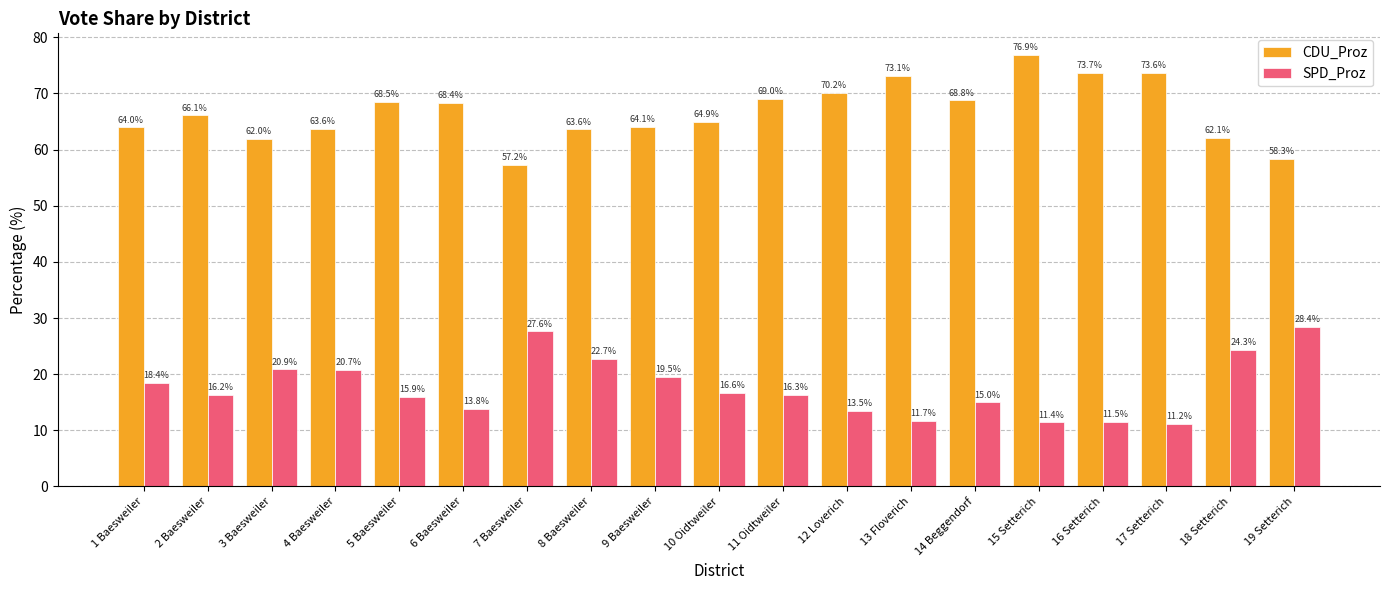

What is the label of the 1st bar from the left?

1 Baesweiler